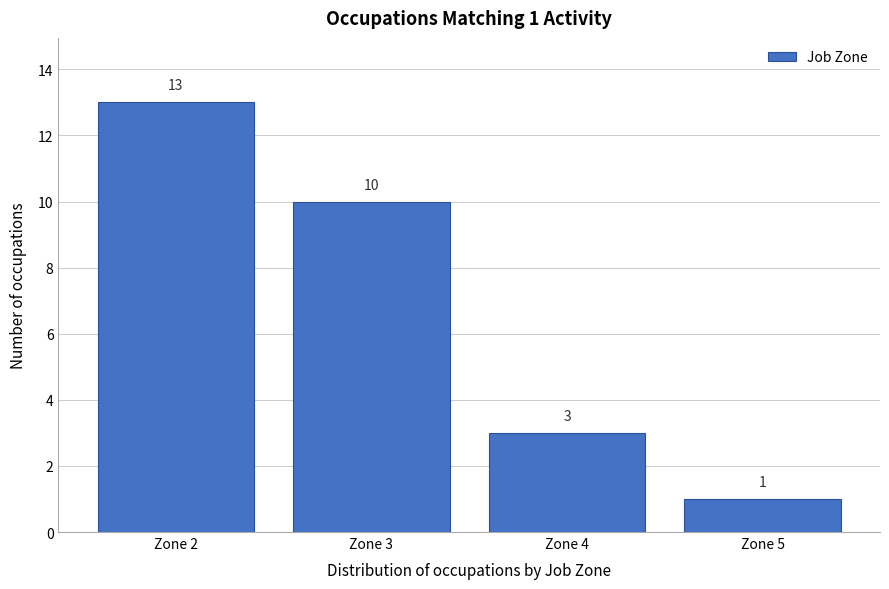

Reading left to right, extract all data points from this chart.

13	10	3	1